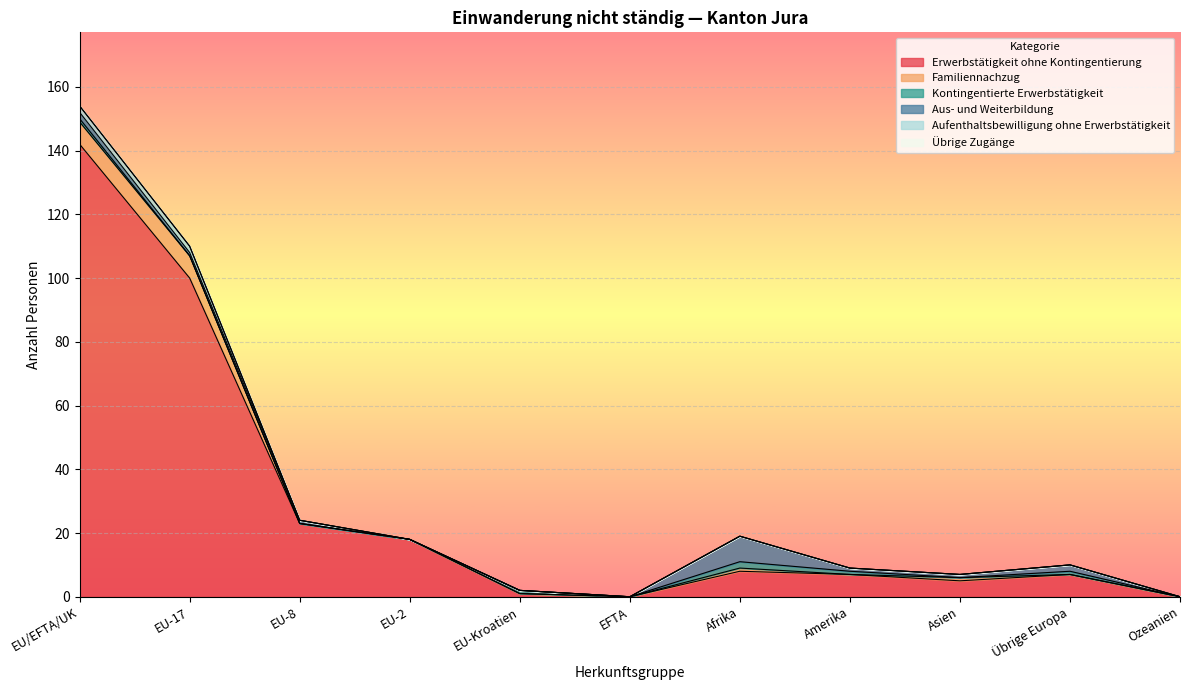

Reading left to right, extract all data points from this chart.

Erwerbstätigkeit ohne Kontingentierung: 142	100	23	18	1	0	8	7	5	7	0
Familiennachzug: 7	7	0	0	0	0	1	0	1	0	0
Kontingentierte Erwerbstätigkeit: 1	0	0	0	1	0	2	1	0	1	0
Aus- und Weiterbildung: 2	1	1	0	0	0	8	1	1	2	0
Aufenthaltsbewilligung ohne Erwerbstätigkeit: 2	2	0	0	0	0	0	0	0	0	0
Übrige Zugänge: 0	0	0	0	0	0	0	0	0	0	0